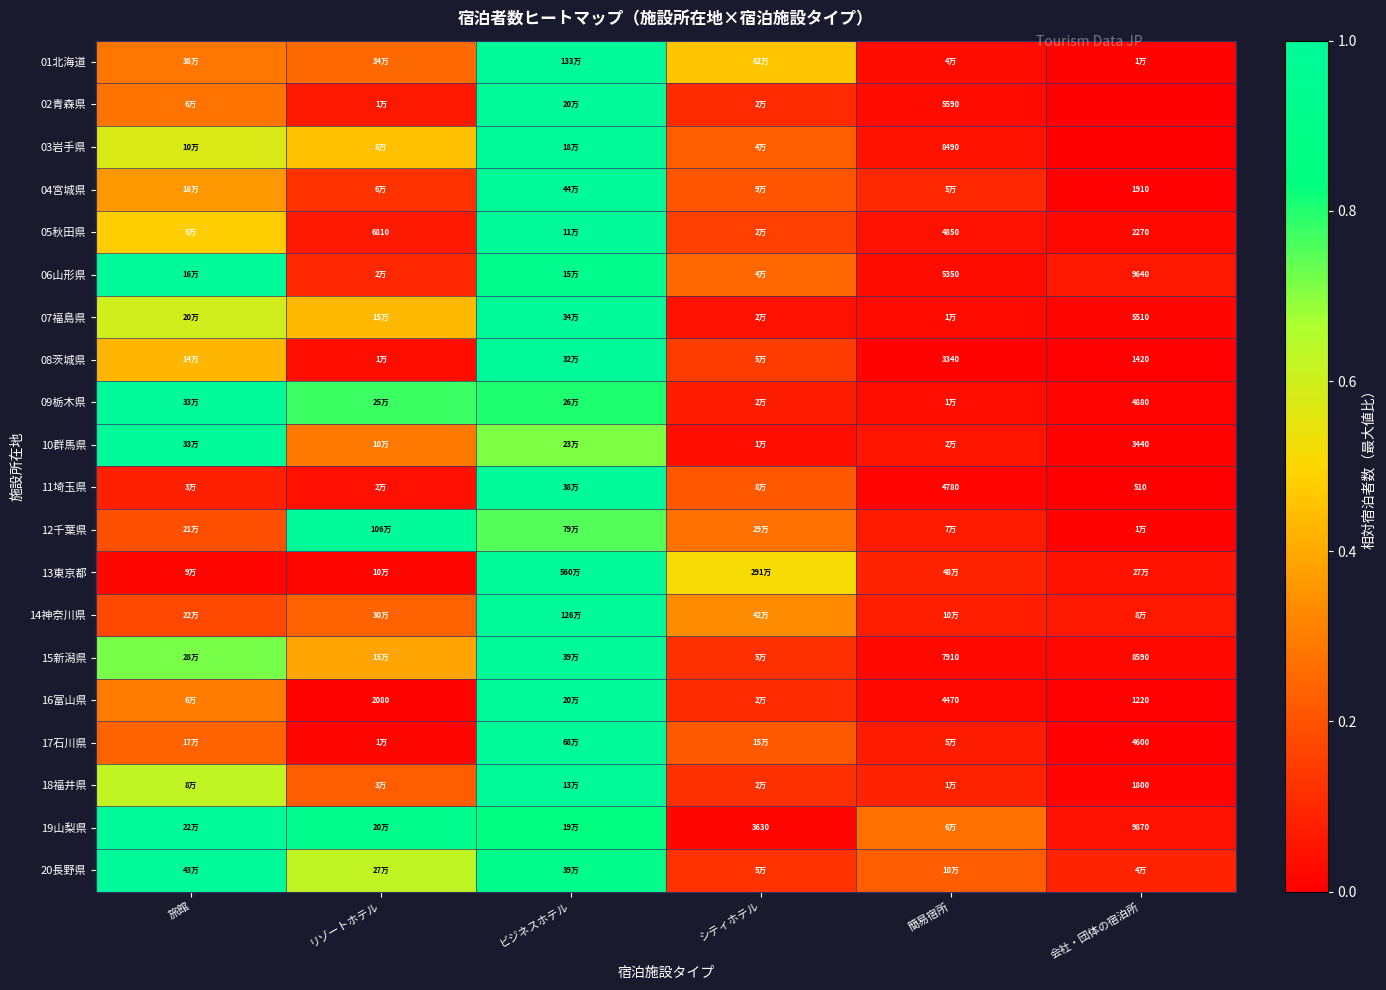

Is the value of 16富山県 at シティホテル greater than the value of 15新潟県 at 会社・団体の宿泊所?

Yes